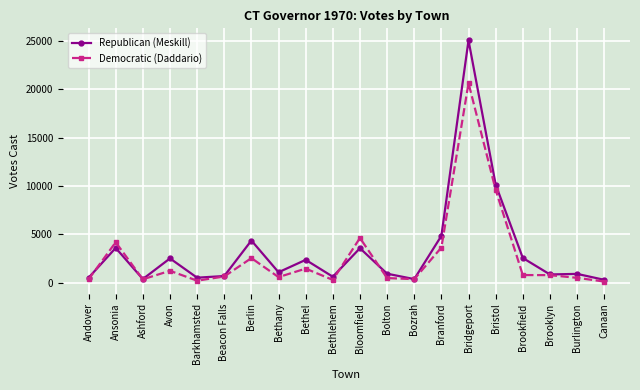

At which category is the sum across all series the highest?

Bridgeport